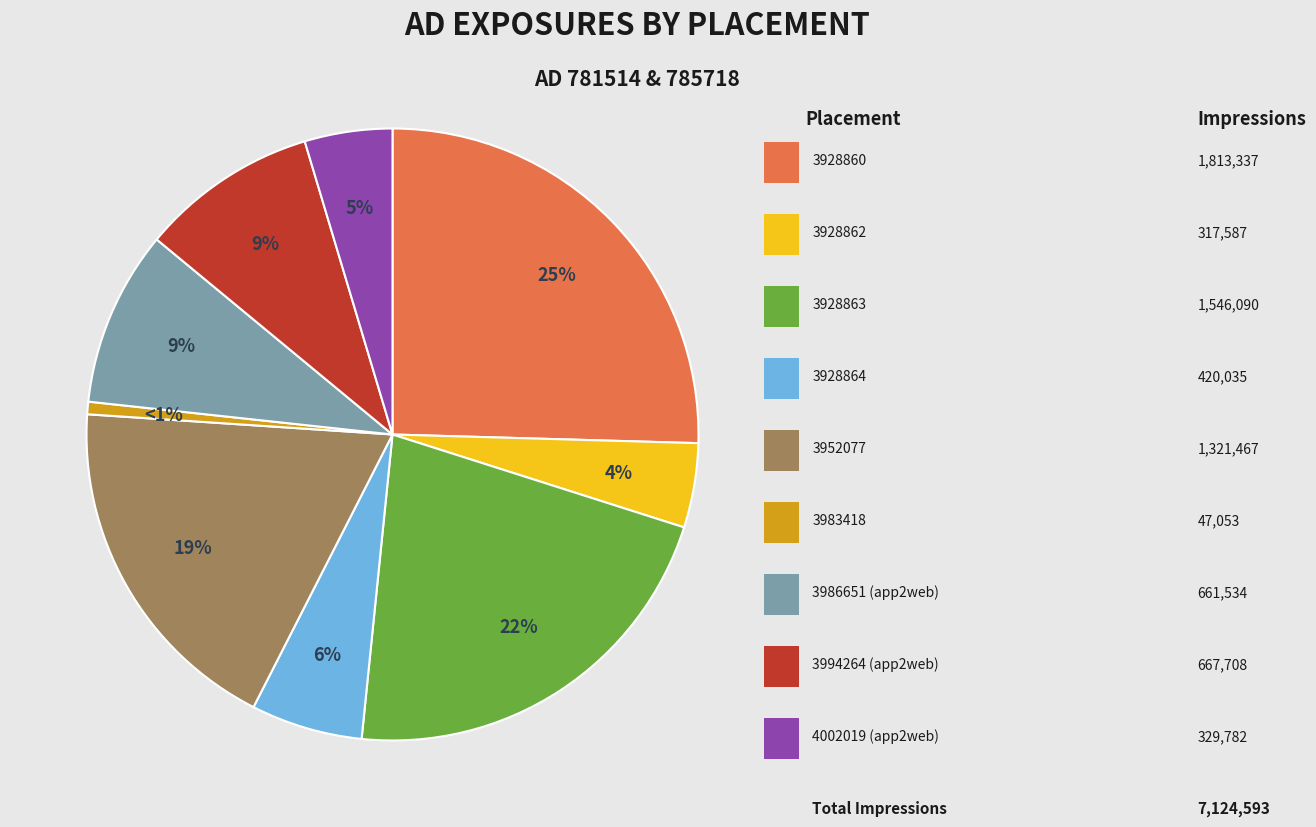

Is there a majority slice in this chart?

No